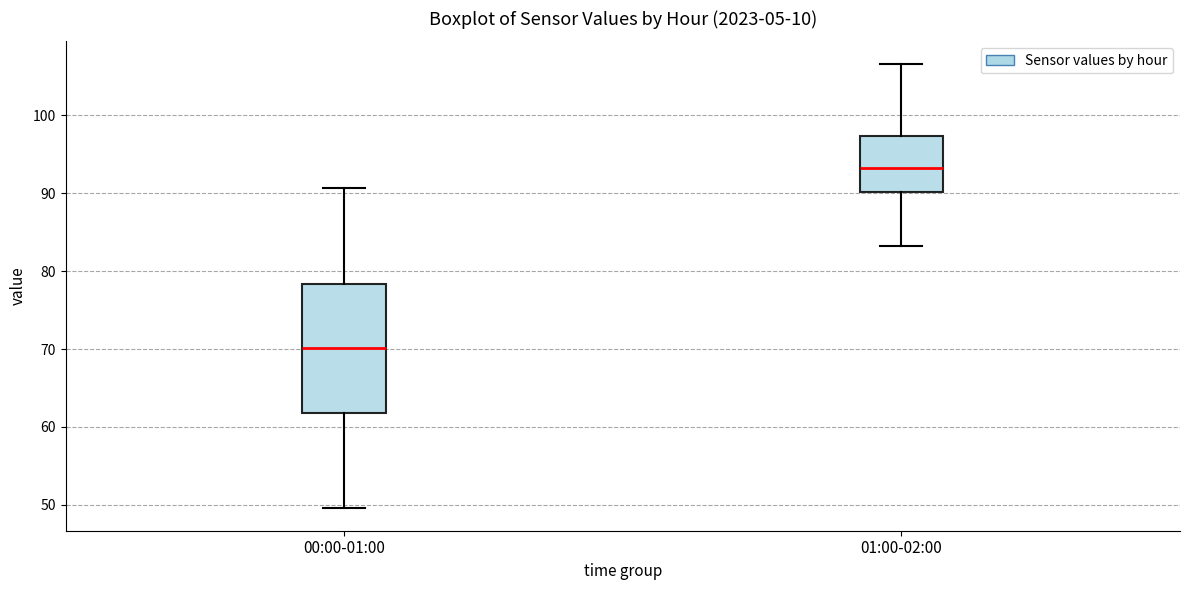

Where is the lower edge of the box for 00:00-01:00 on the y-axis? The values are not printed on the chart, so give them approximately, as read against the axis.

62